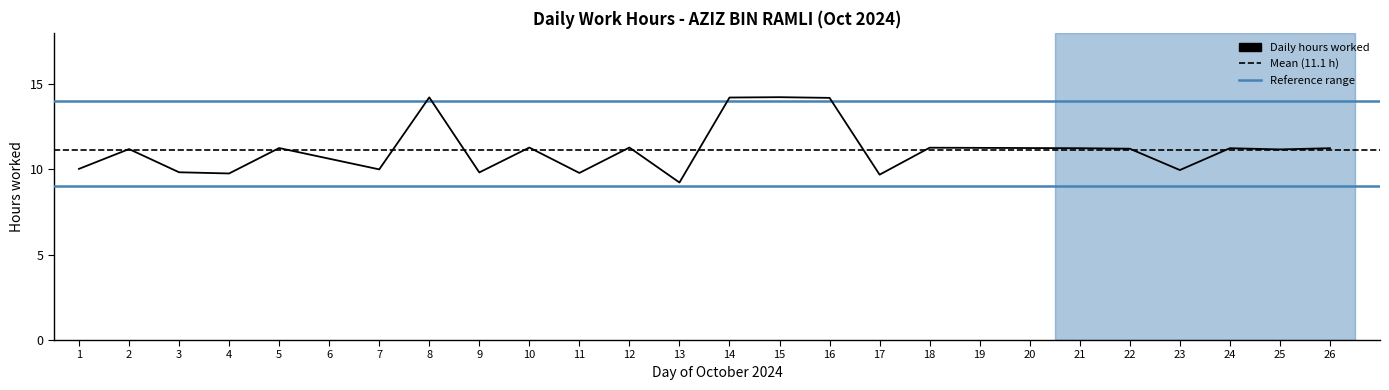

True or false: the data shows 11.2 at 21.

True